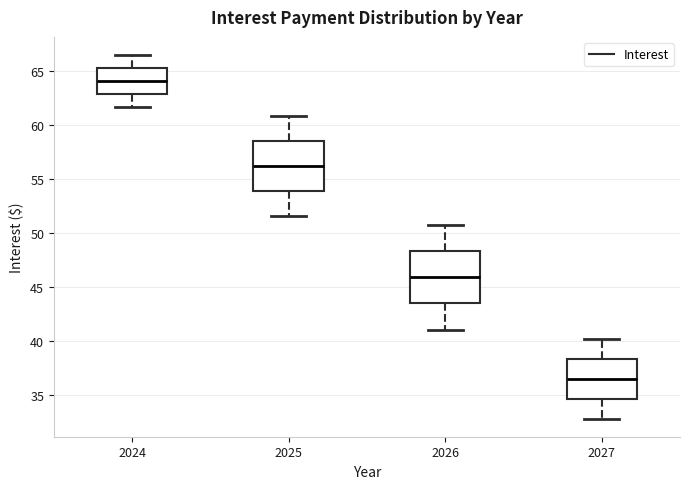

Where does the median line of the box at x = 2025 sit on the y-axis? The values are not printed on the chart, so give them approximately, as read against the axis.

56.0